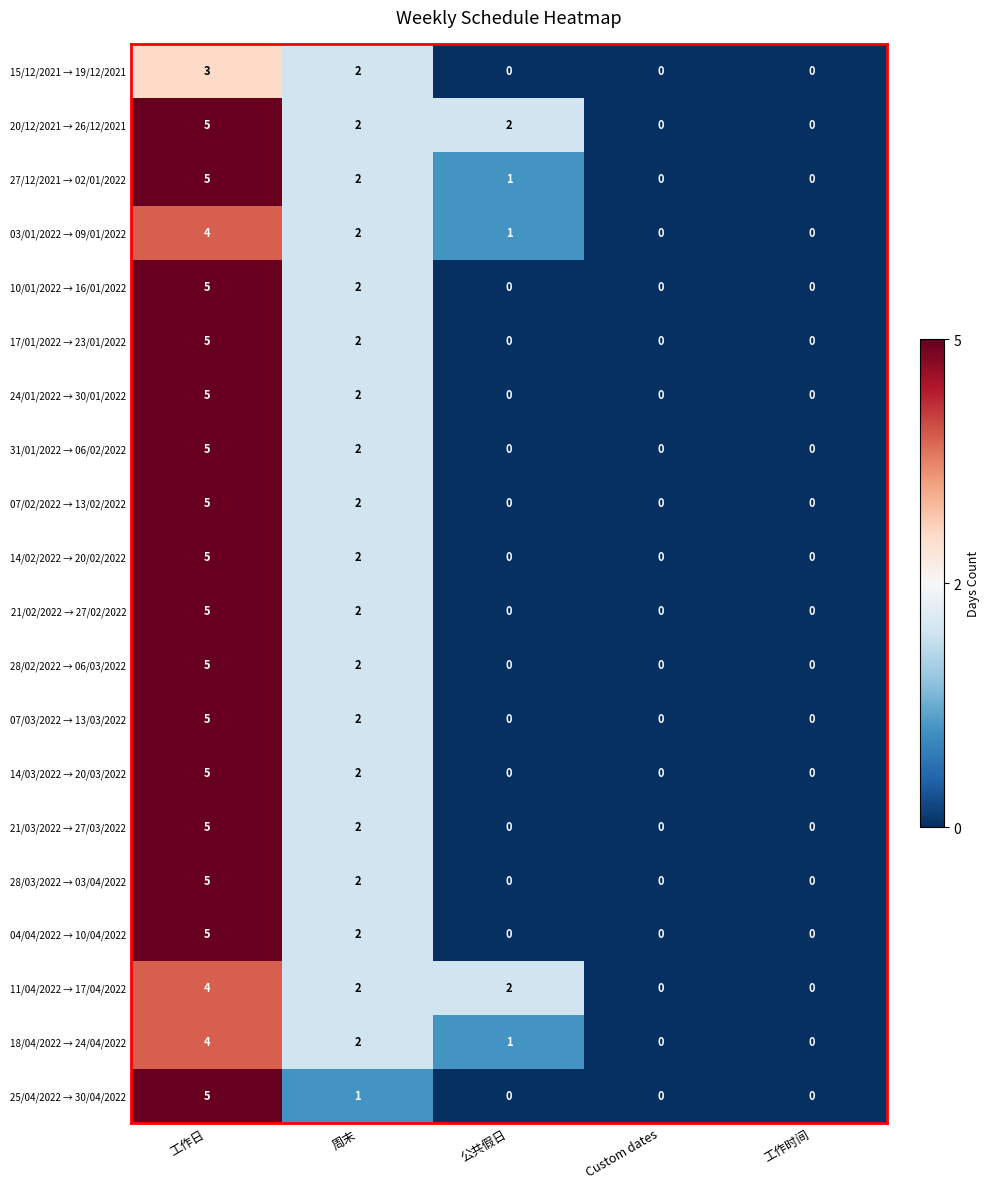

Count the 28/03/2022 → 03/04/2022 values in the range 0 to 2.

4